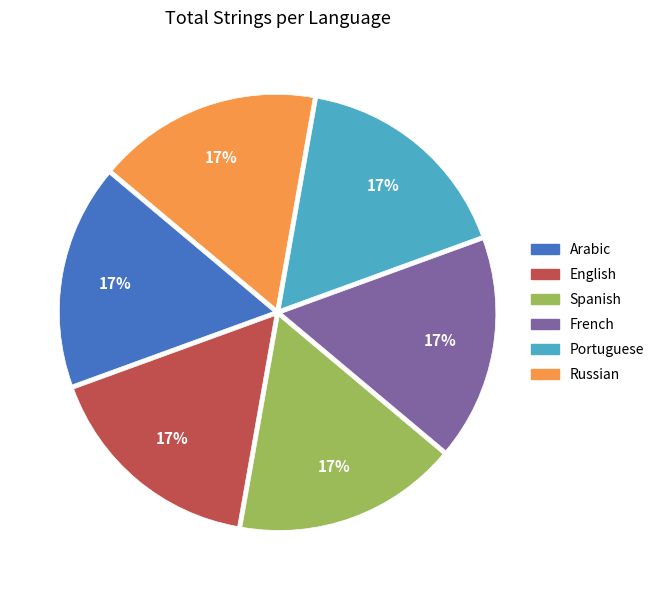

How many slices are in this pie chart?

6